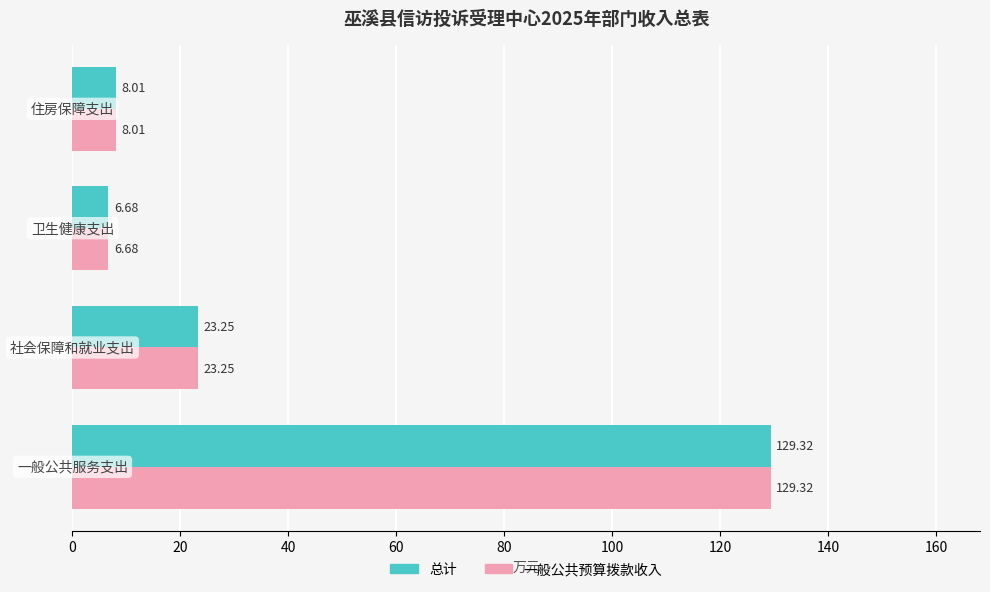

What is the sum of all 总计 values?

167.3